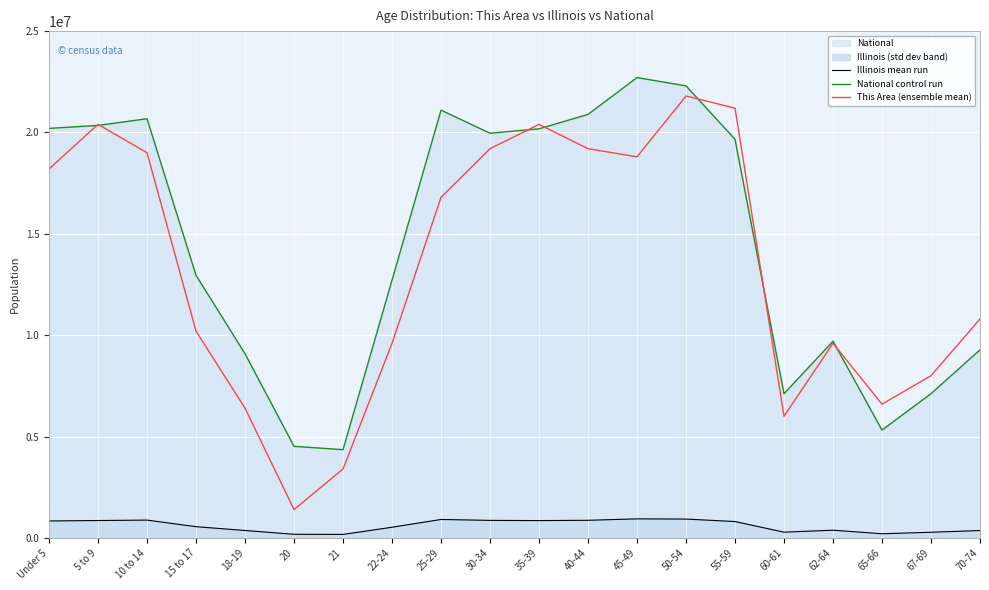

Which category has the lowest value in the Illinois mean run series?

21